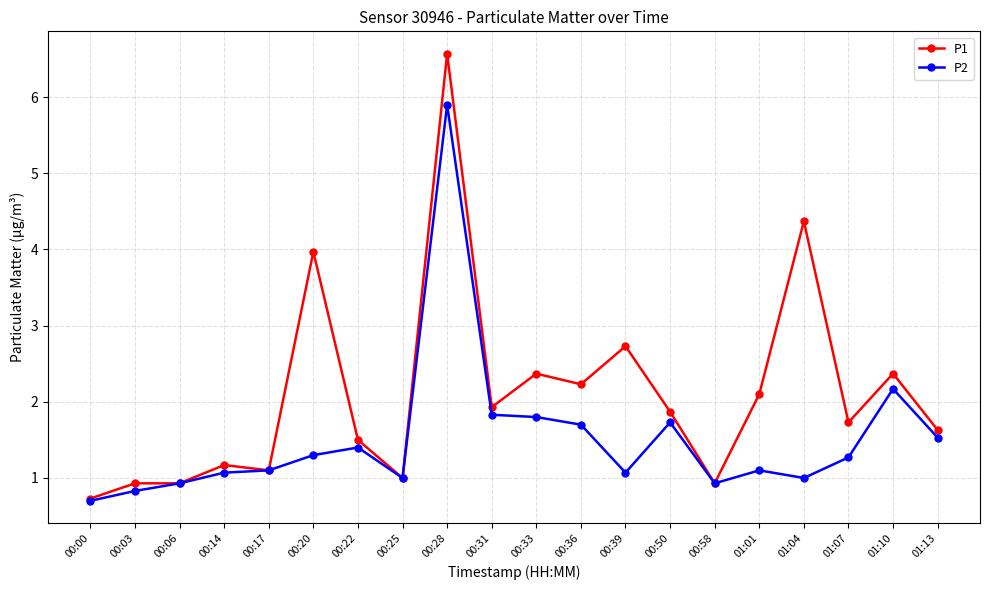

Is the value of P1 at 00:39 greater than the value of P2 at 00:06?

Yes